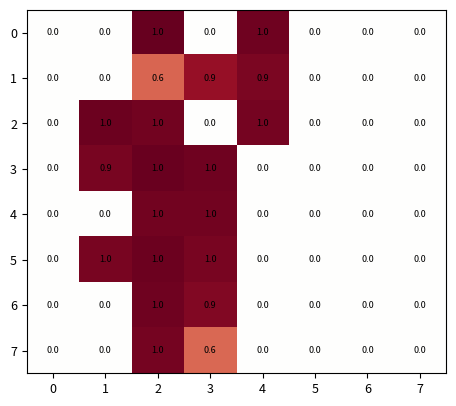

The value of 3 at 1 is 0.9. True or false?

True